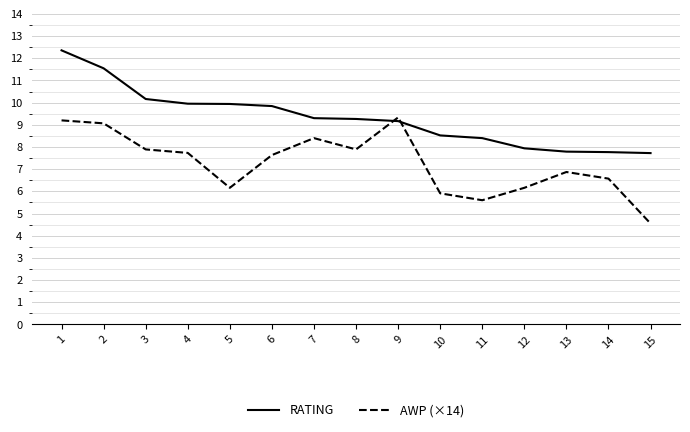

What are all the series names shown in the legend?

RATING, AWP (×14)